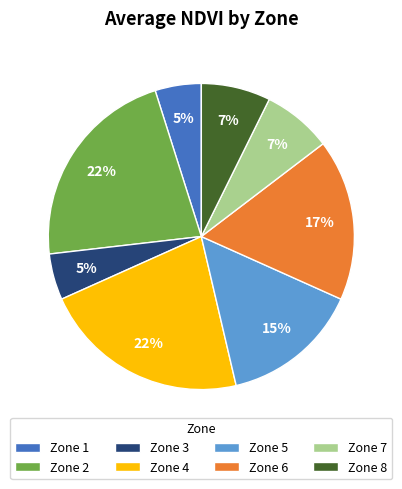

Combined, do Zone 3 and Zone 4 account for over 50%?

No